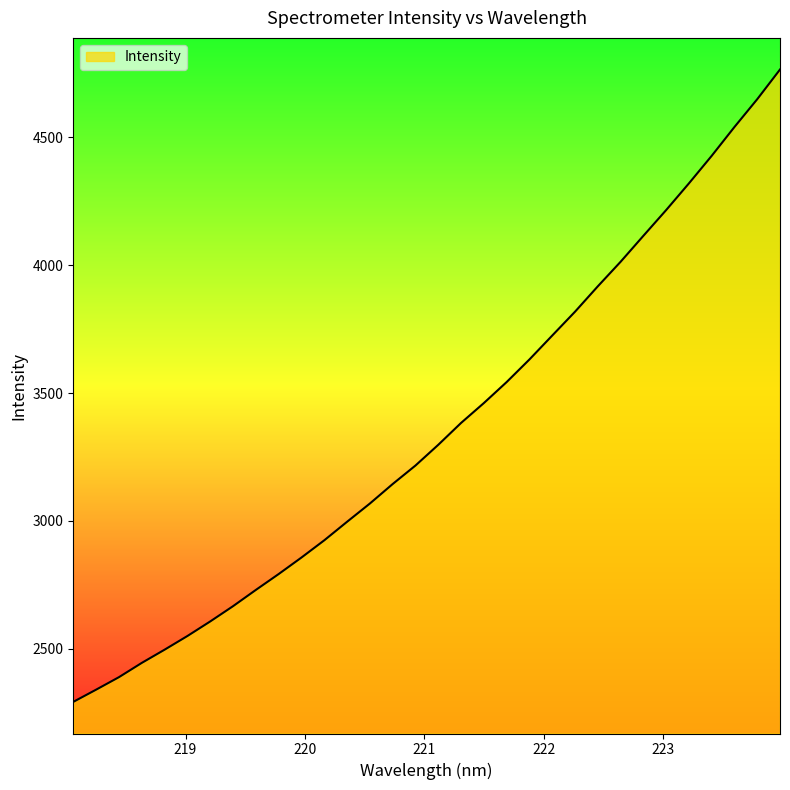

What is the minimum value shown in the chart?

2292.3